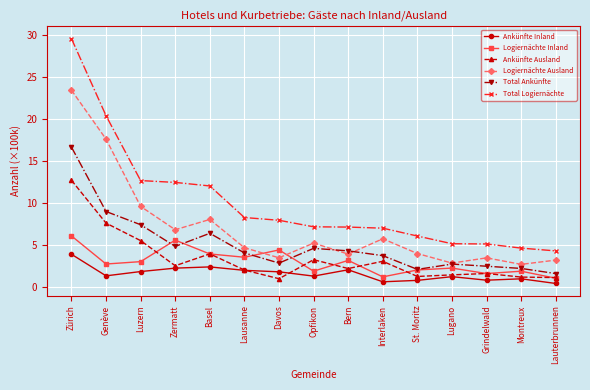

What is the difference between the maximum and second lowest values in the Logiernächte Inland series?

4.9